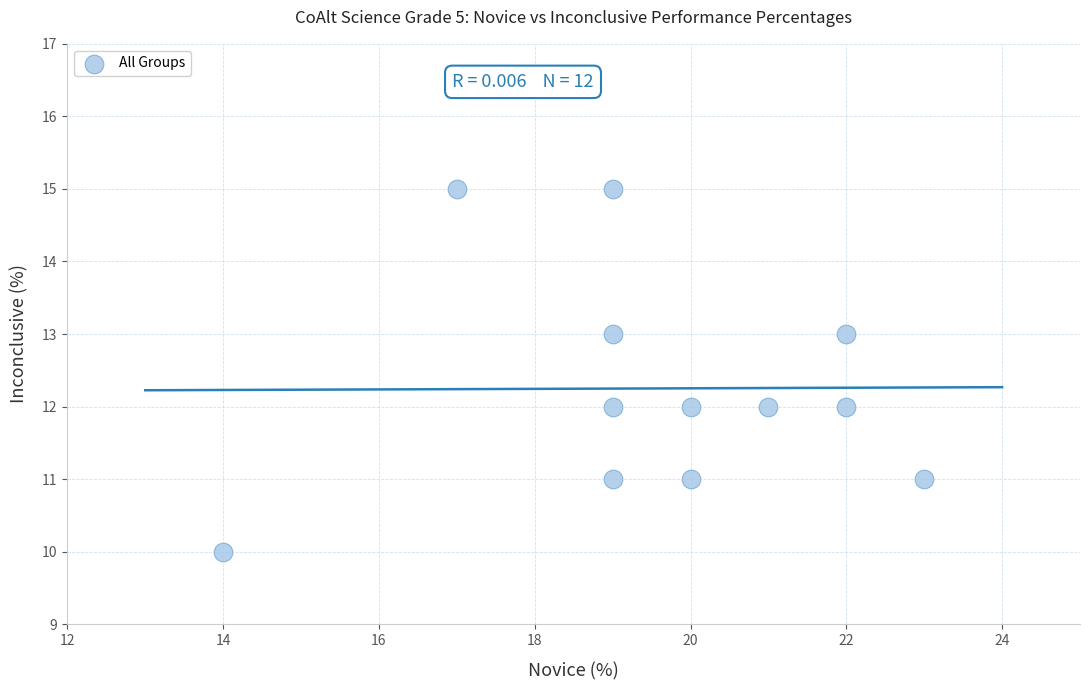

What is the average X value?

20